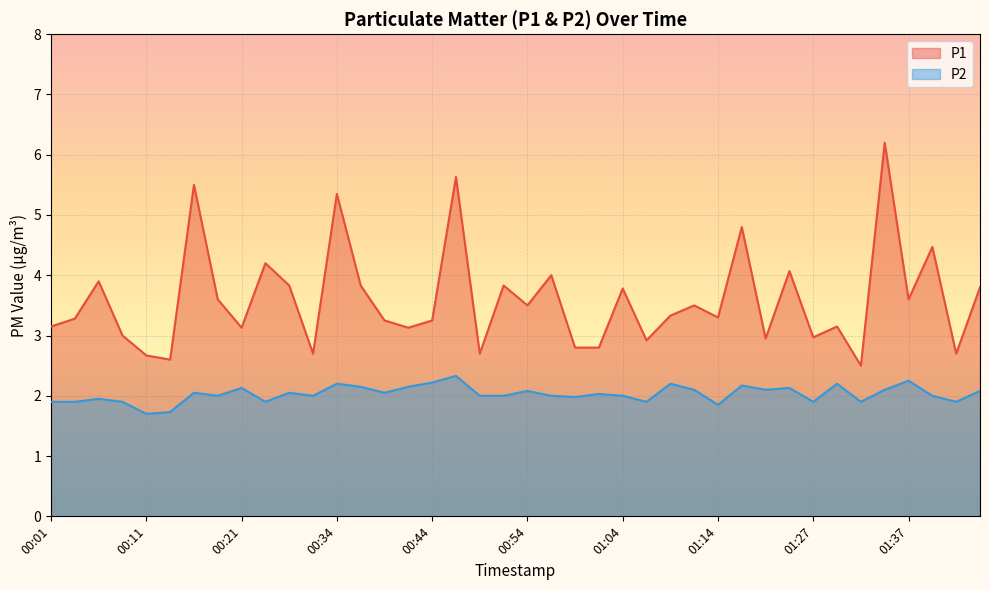

What is the total value across all series at 01:37?

5.8